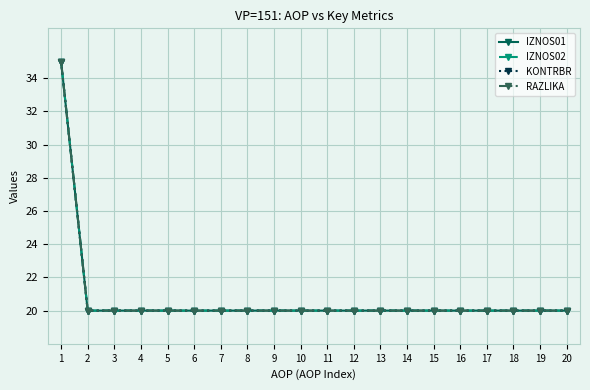

Is this an area chart (filled region under the line)?

No